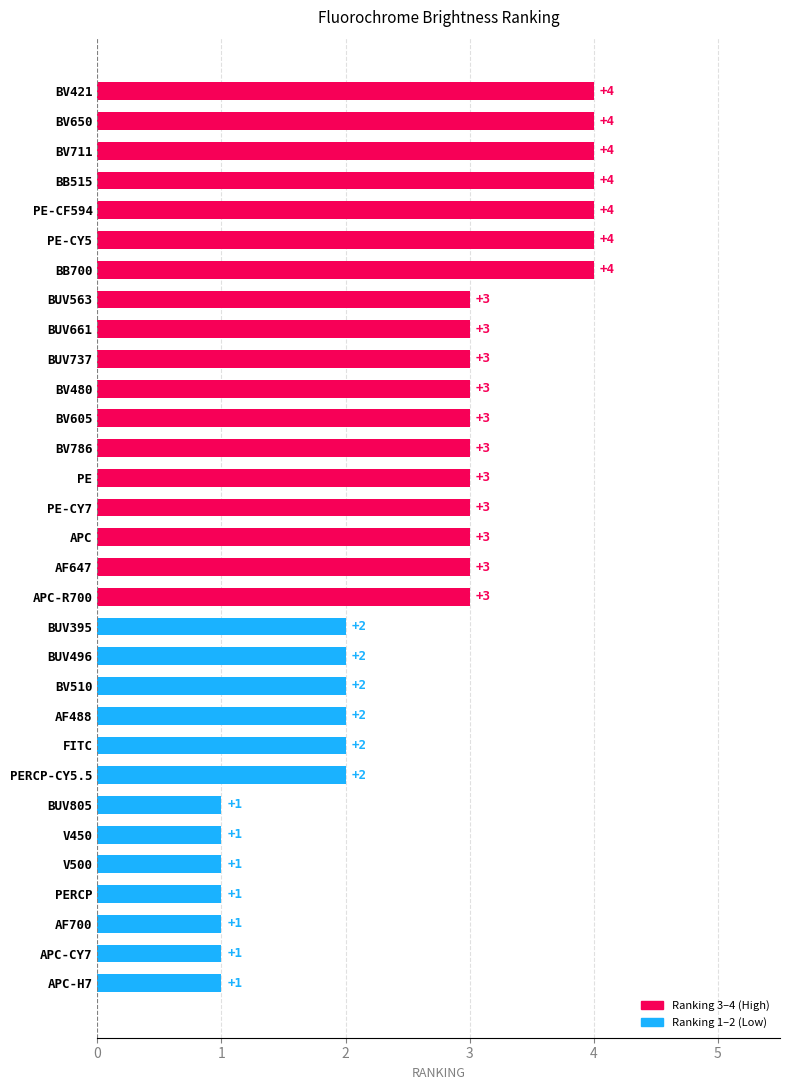

Reading top to bottom, transcribe all the data shown in this chart.

BV421=4	BV650=4	BV711=4	BB515=4	PE-CF594=4	PE-CY5=4	BB700=4	BUV563=3	BUV661=3	BUV737=3	BV480=3	BV605=3	BV786=3	PE=3	PE-CY7=3	APC=3	AF647=3	APC-R700=3	BUV395=2	BUV496=2	BV510=2	AF488=2	FITC=2	PERCP-CY5.5=2	BUV805=1	V450=1	V500=1	PERCP=1	AF700=1	APC-CY7=1	APC-H7=1